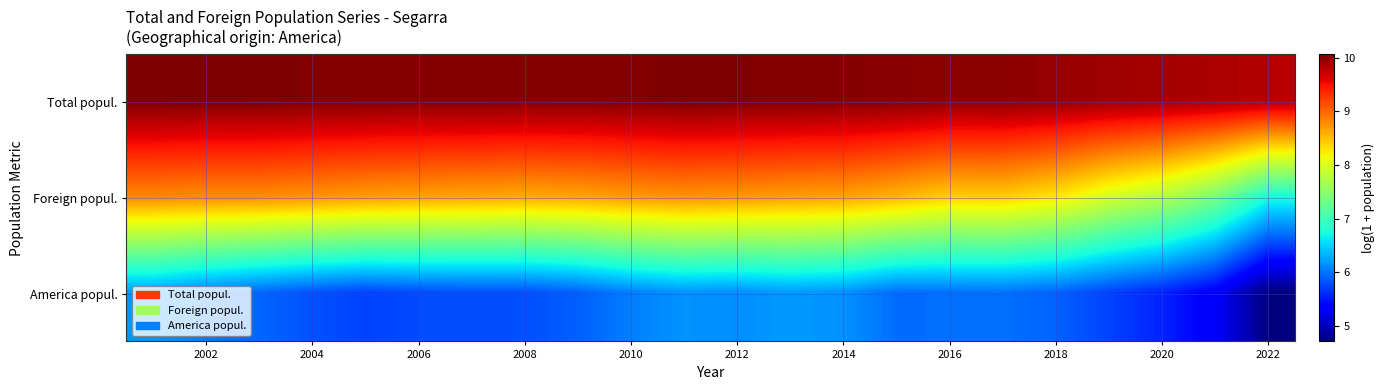

How many series are shown in this chart?

3